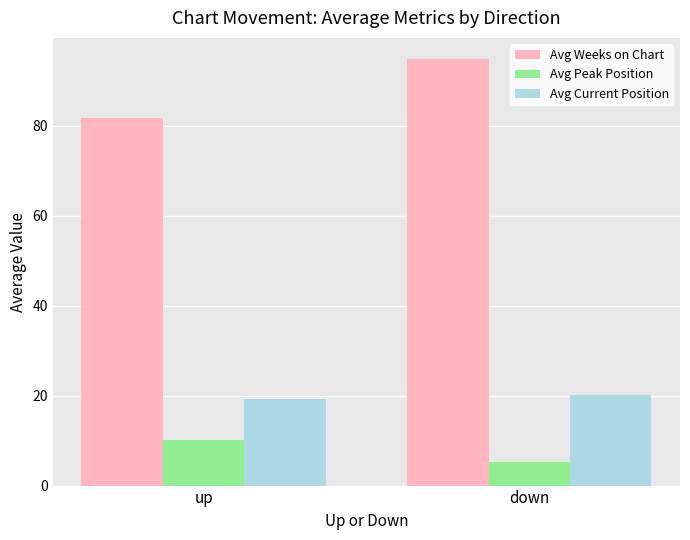

What is the difference between the Avg Weeks on Chart values at down and up?

13.0